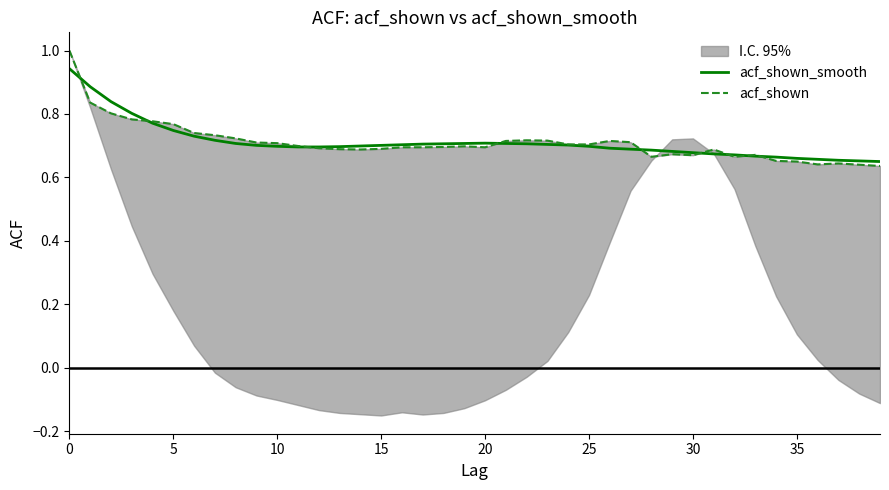

What is the label of the 12th point from the left?

11